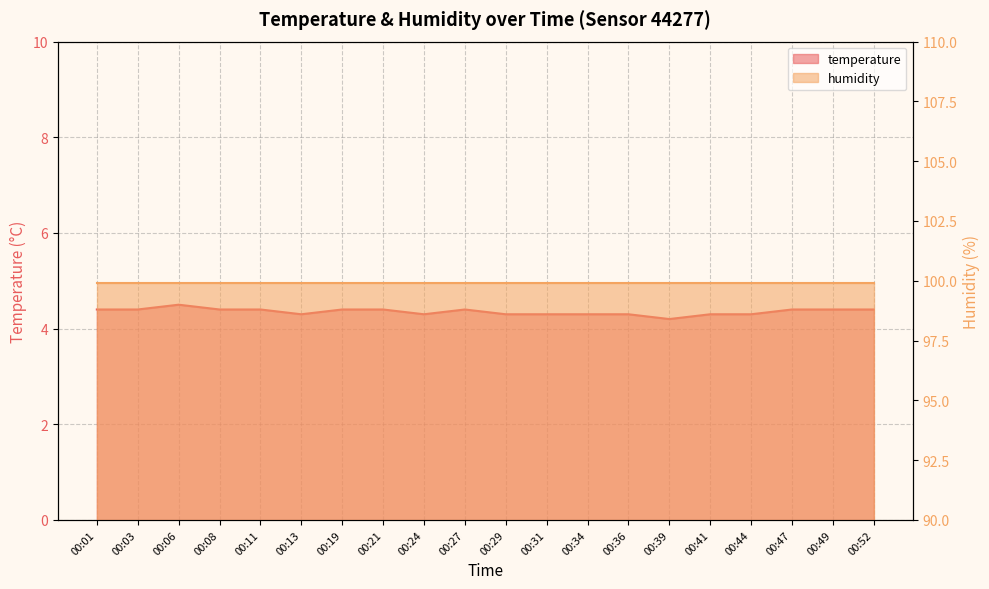

Reading right to left, extract all data points from this chart.

4.4	4.4	4.4	4.3	4.3	4.2	4.3	4.3	4.3	4.3	4.4	4.3	4.4	4.4	4.3	4.4	4.4	4.5	4.4	4.4